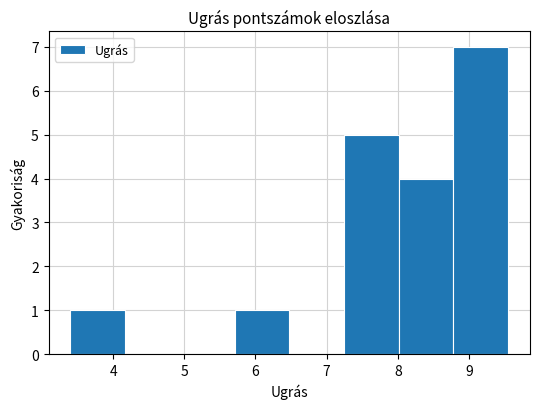

How tall is the bar that spans 5.7 to 6.5 on the x-axis? Neither the bar edges nor the heights are printed on the chart, so give them approximately, as read against the axes.

1